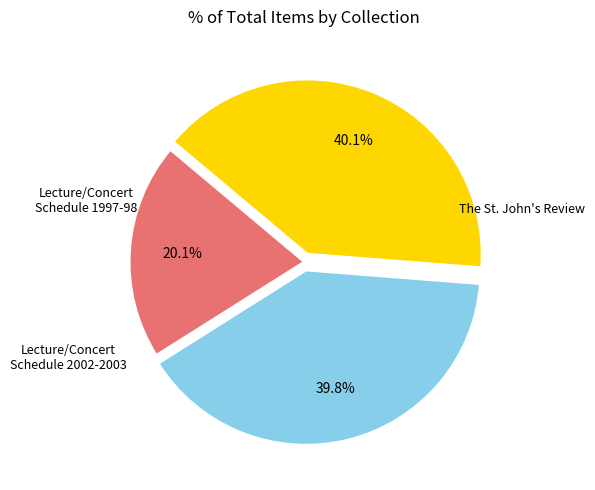

Is there any slice that represents more than half of the pie?

No